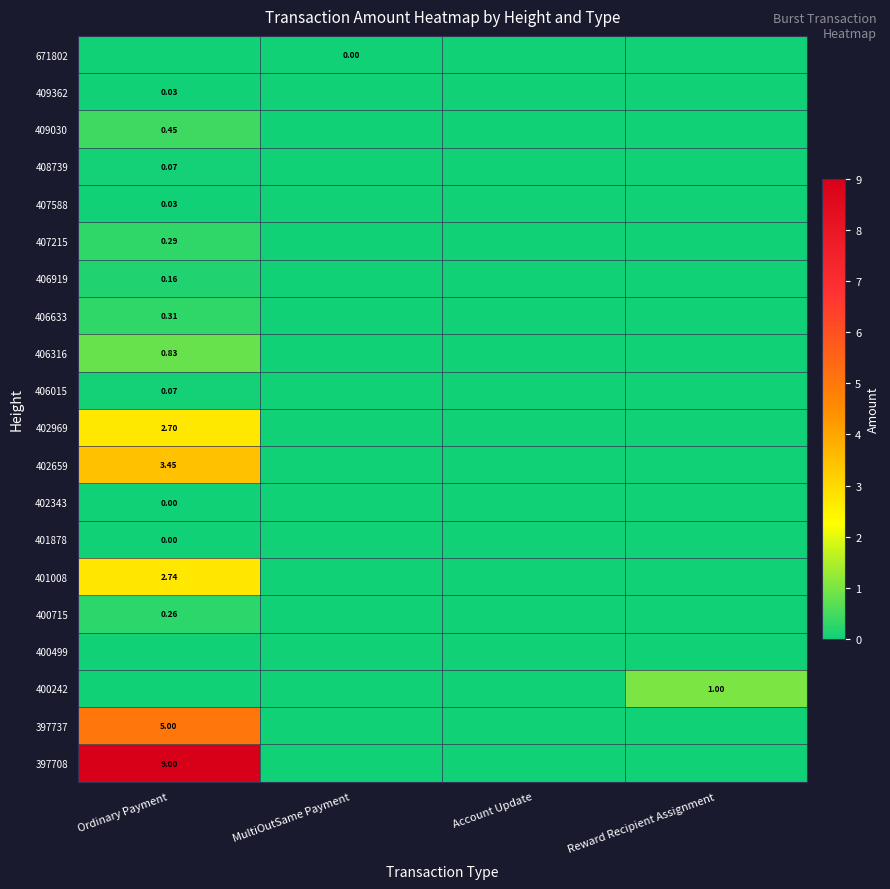

At which category does the chart reach its minimum across all series?

MultiOutSame Payment